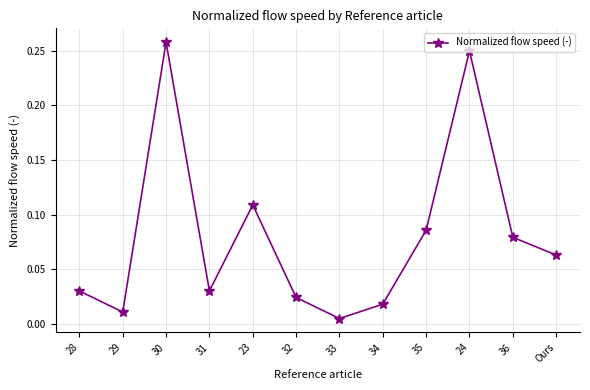

Between 23 and 30, which is larger?

30